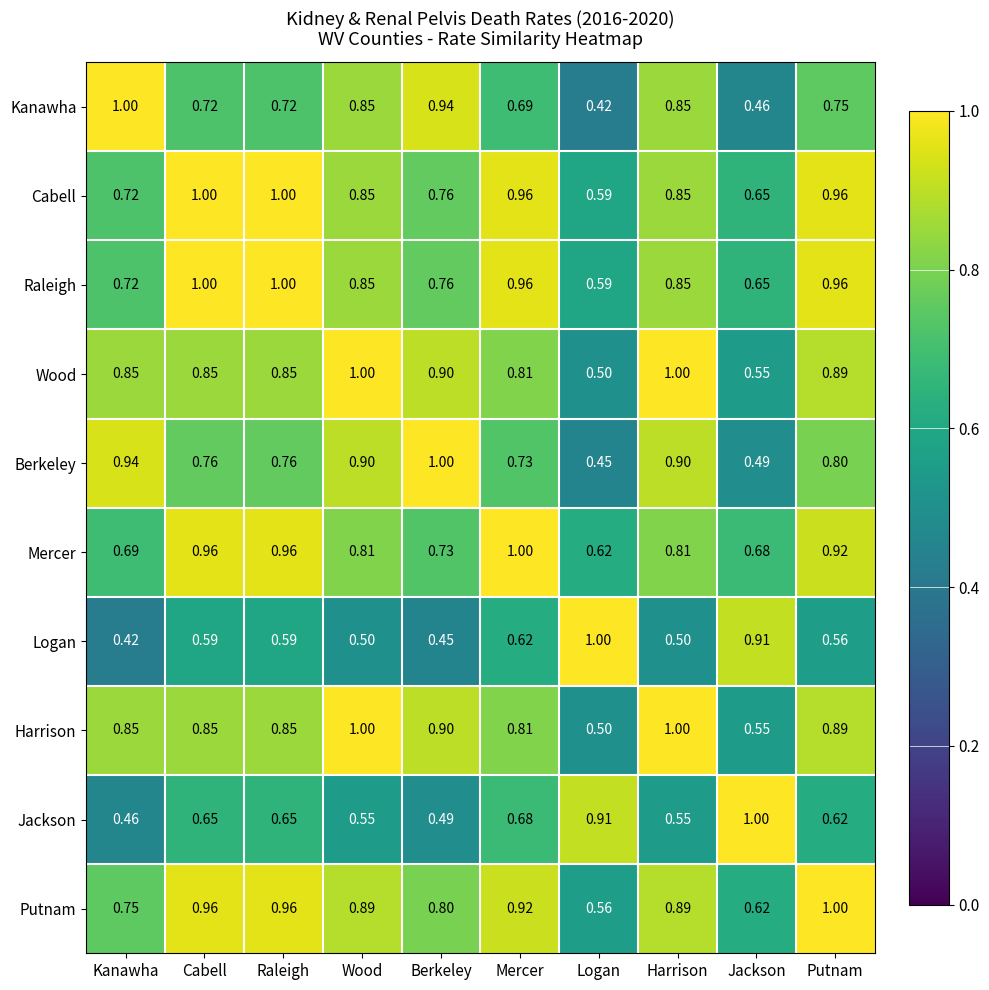

At which category is the sum across all series the highest?

Putnam